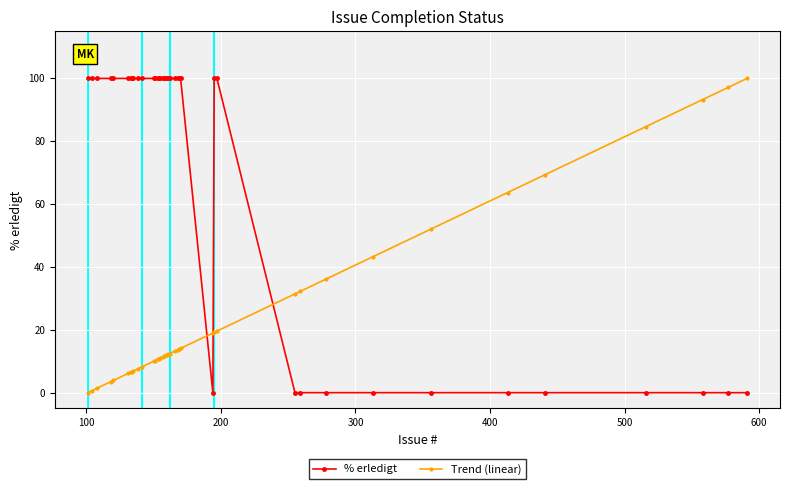

What is the value of the % erledigt point at the 25th from the left?

100.0